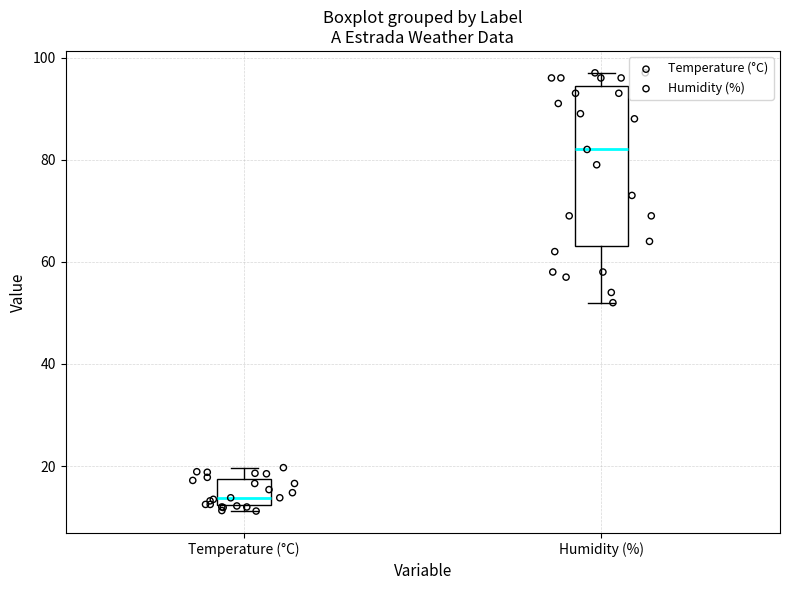

Reading left to right, transcribe this box plot: for each box, give where its median line is, the range the box spans, and where its two whiskers end, as read against the y-axis. The values are not printed on the chart, so give them approximately, as read against the axis.

Temperature (°C): median 14, box 12 to 18, whiskers 12 (just below the box's lower edge) to 20
Humidity (%): median 82, box 64 to 94, whiskers 52 to 98